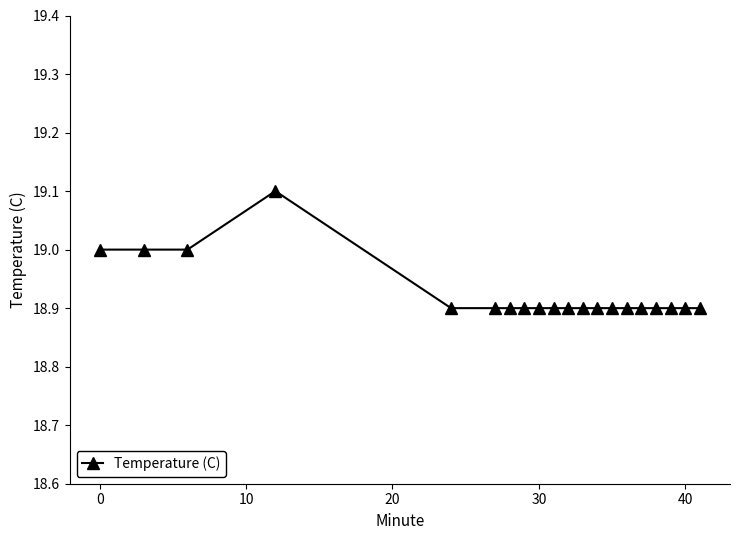

Does the chart have visible grid lines?

No